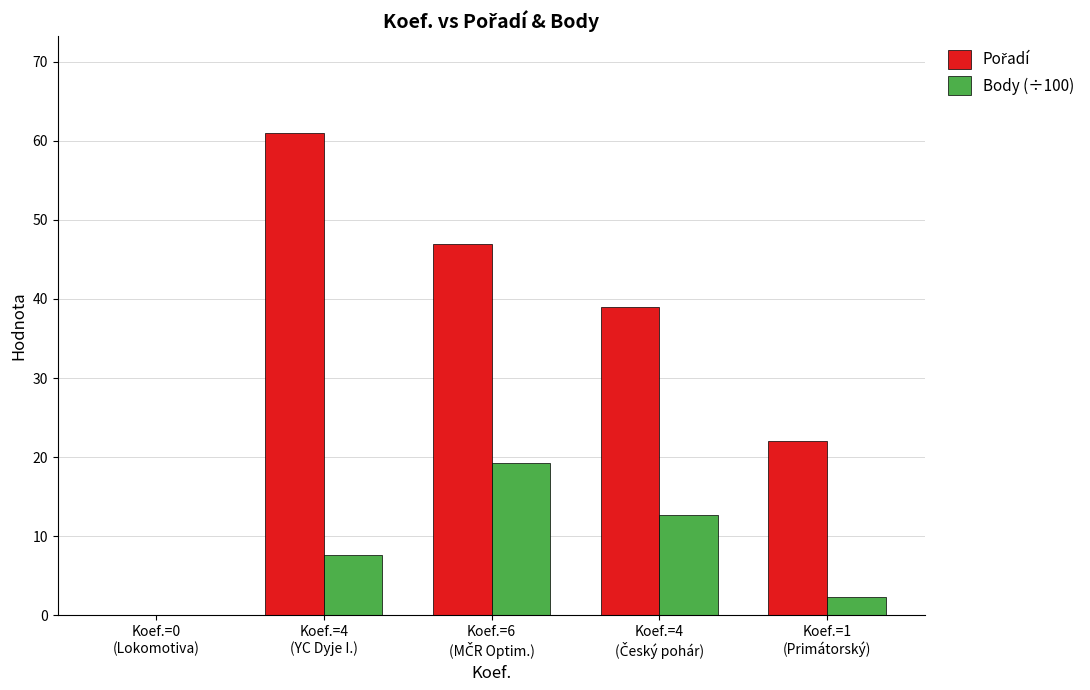

At which label is Body (÷100) closest to 9?

Koef.=4
(YC Dyje I.)